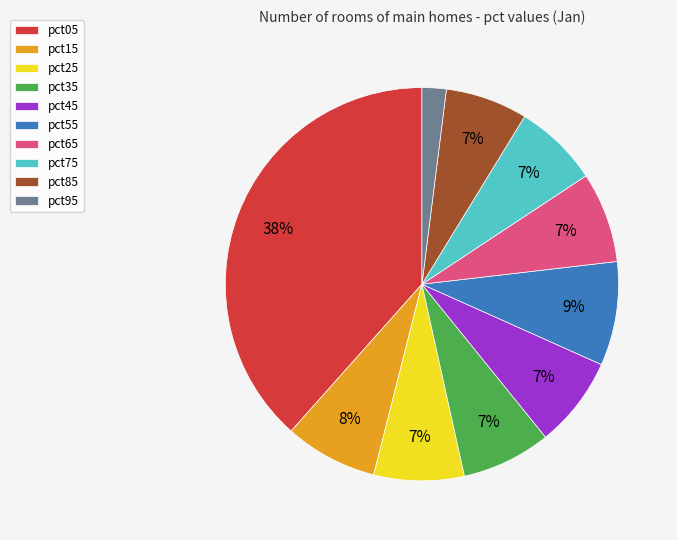

To the nearest percent, what is the combined percentage of pct95 and pct65?

9%